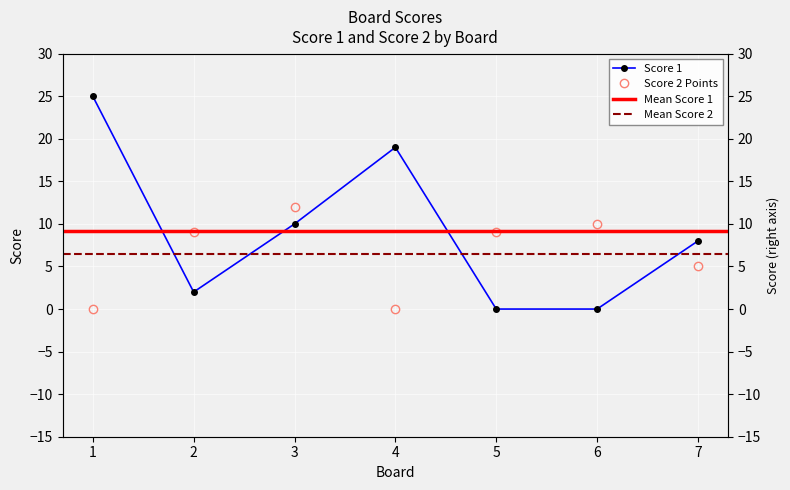

What is the maximum value shown in the chart?

25